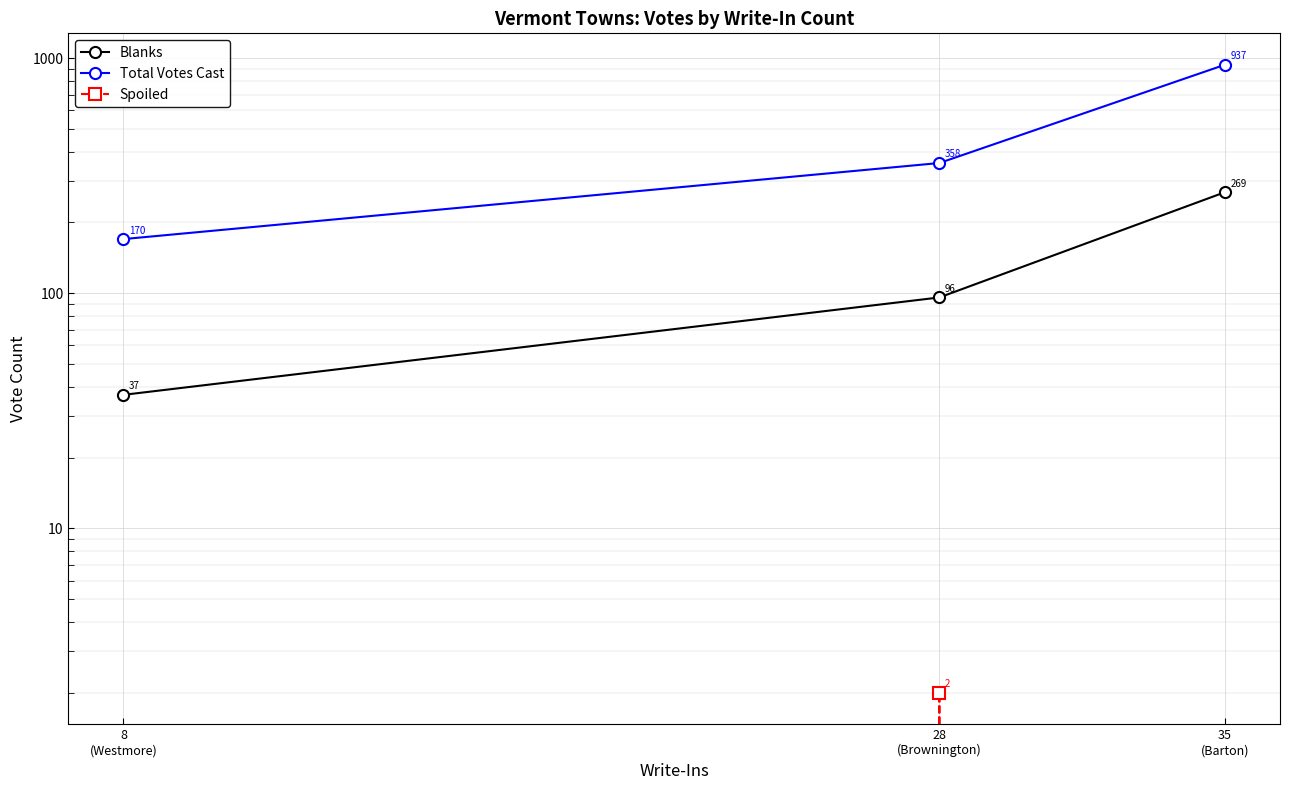

What is the average value of the Spoiled series?

1